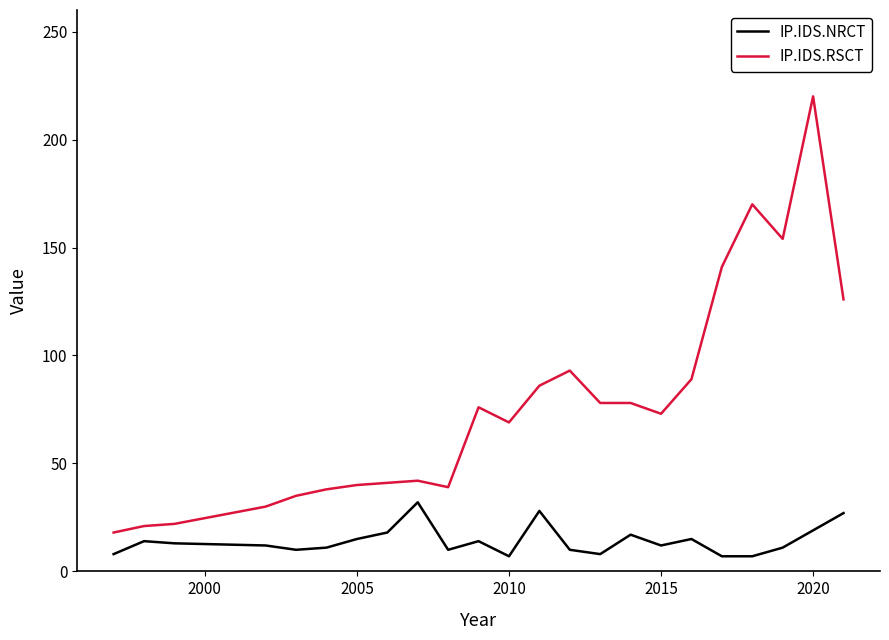

What is the highest value of the IP.IDS.RSCT series?

220